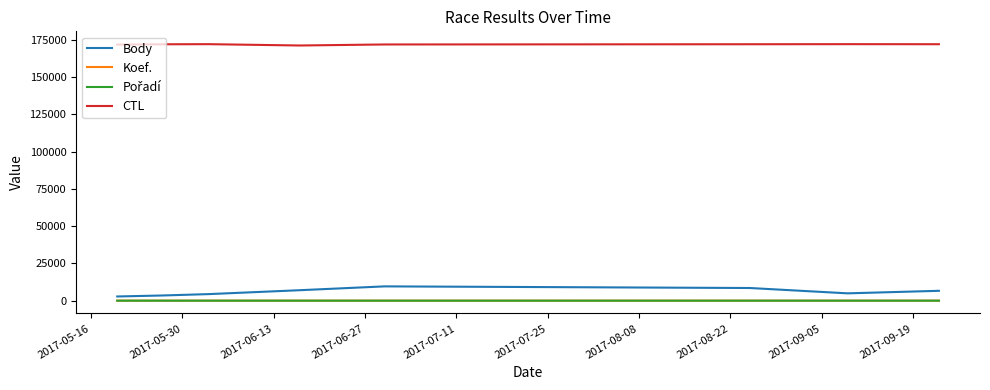

Which series has the largest range (max minus min)?

Body